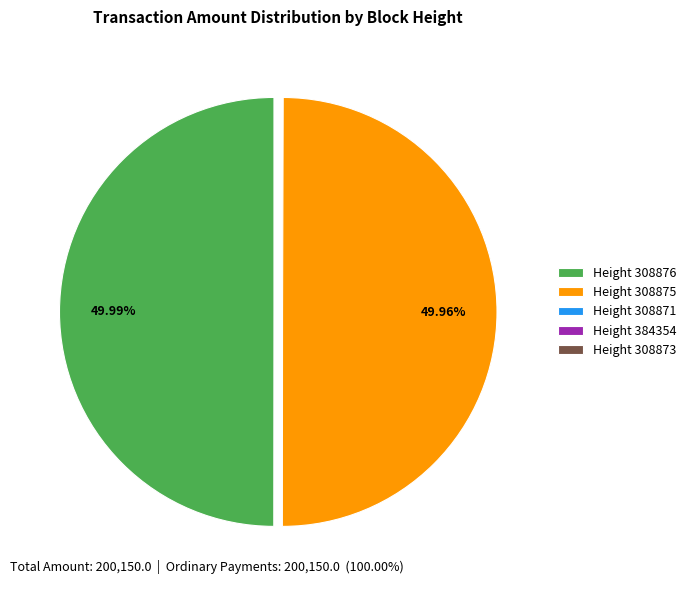

To the nearest percent, what is the difference between the largest and smallest slice percentages?

50%